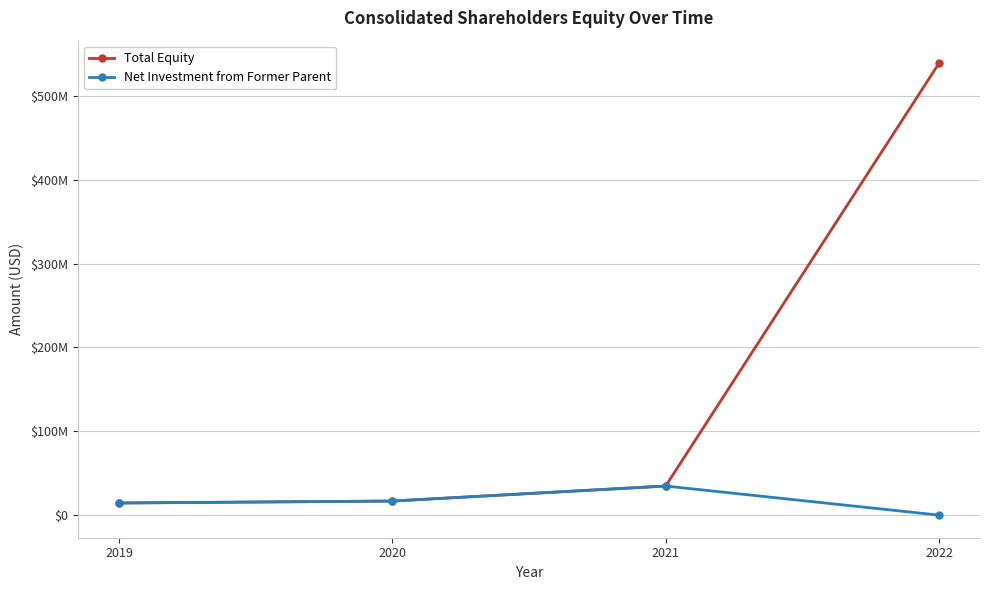

Is this an area chart (filled region under the line)?

No